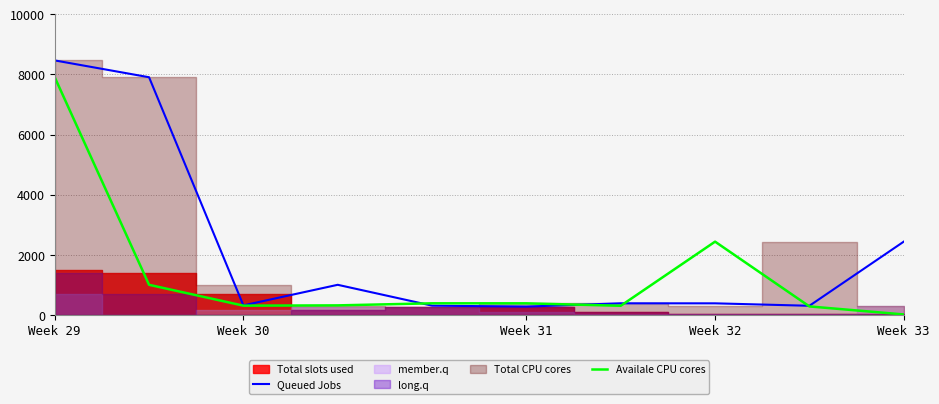

How many values in the Queued Jobs series exceed 389?

5